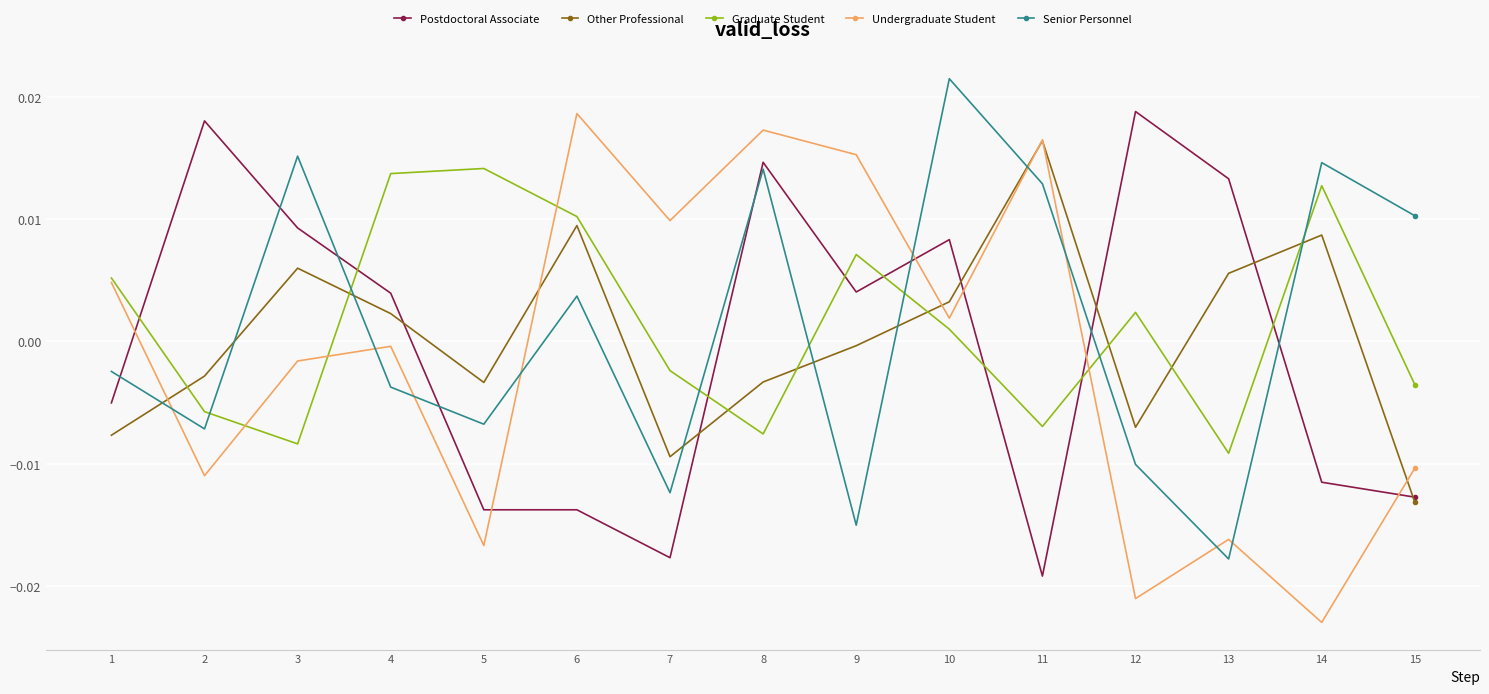

Between which two adjacent categories do Senior Personnel and Undergraduate Student first intersect?

1 and 2